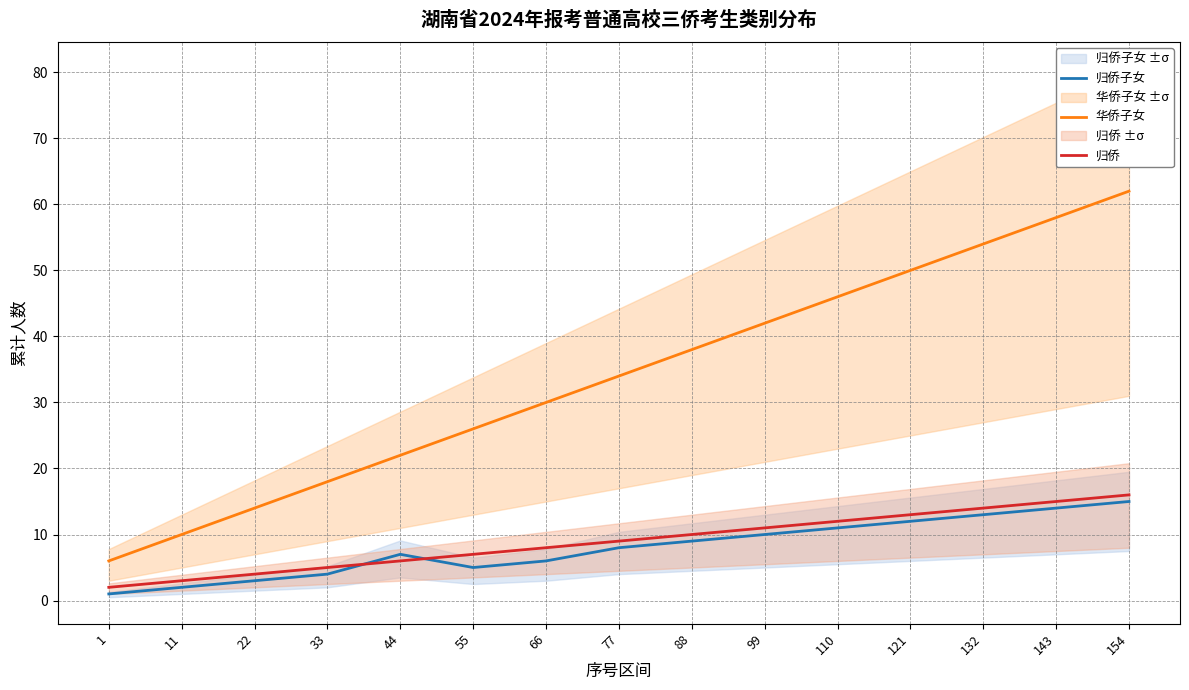

How many series are shown in this chart?

3